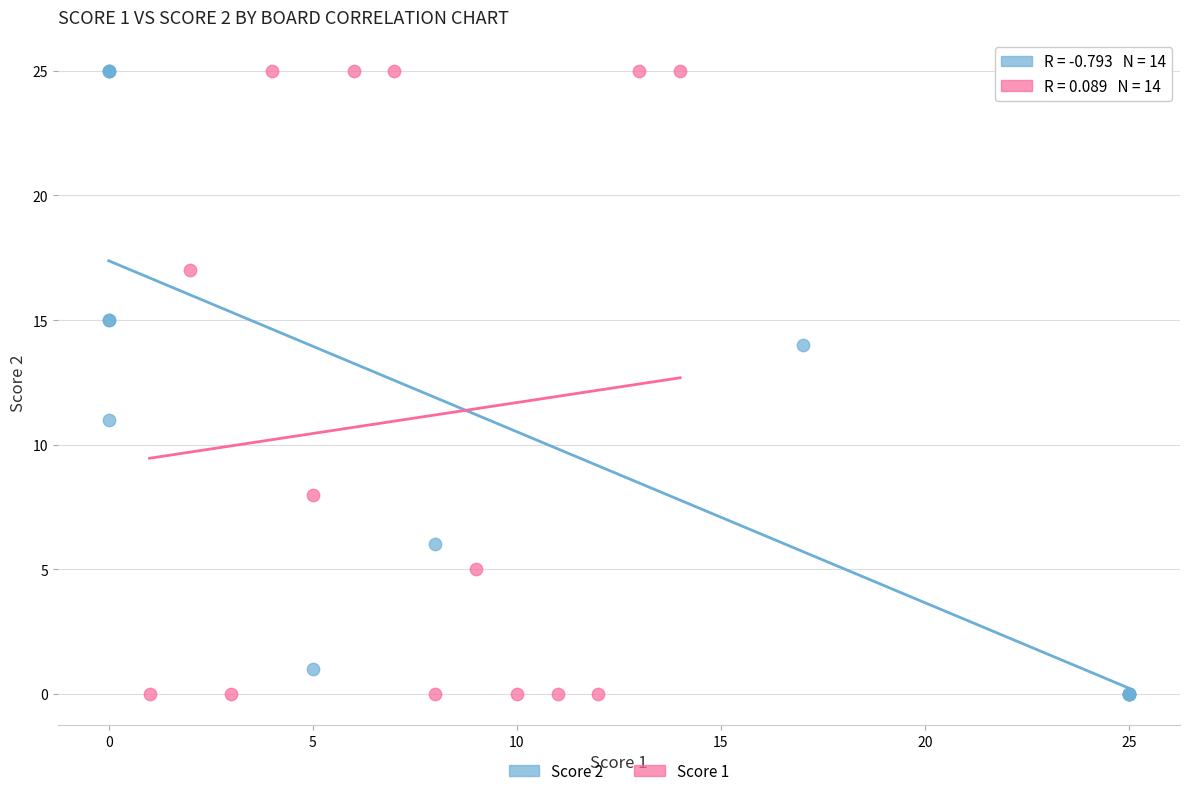

What are all the series names shown in the legend?

Score 2, Score 1